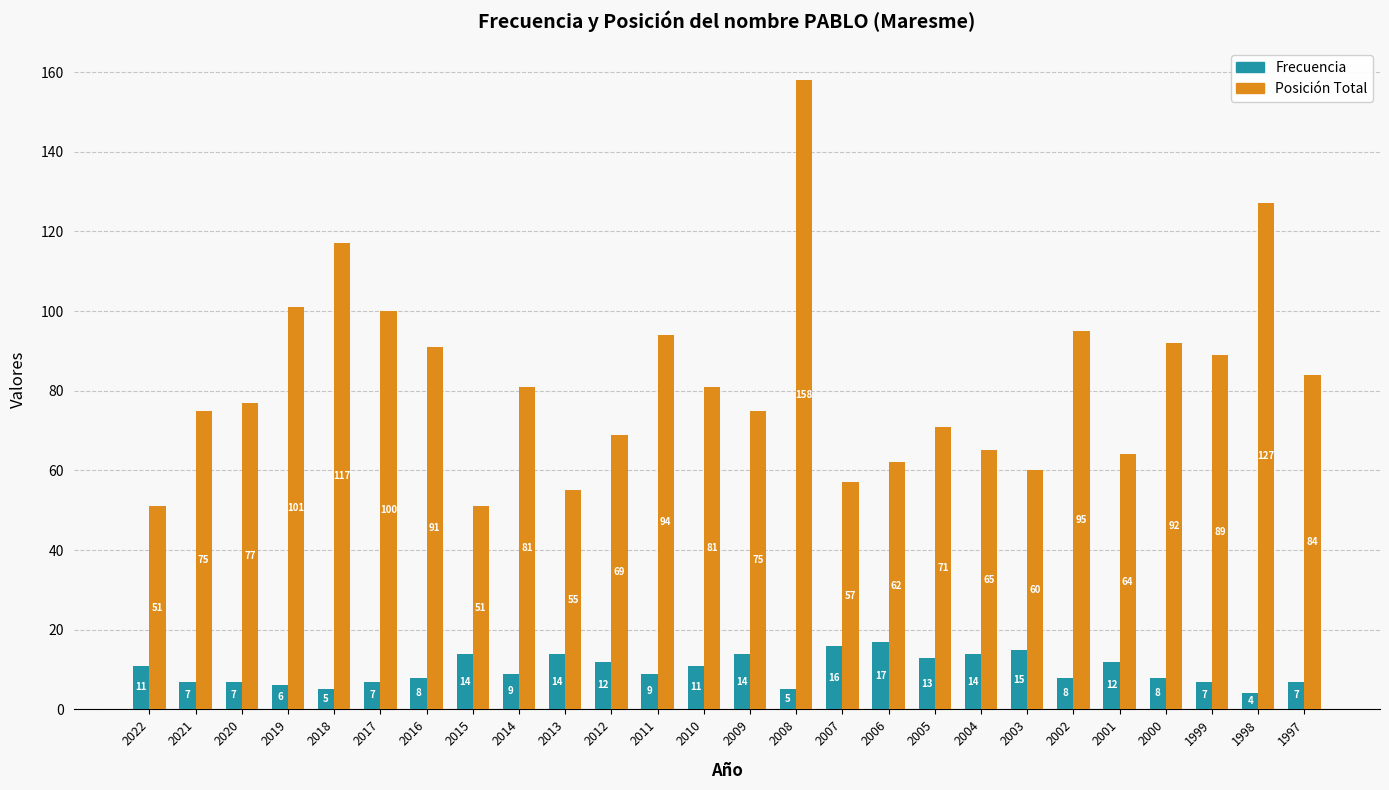

At 2021, list the series in order from largest to smallest.

Posición Total, Frecuencia